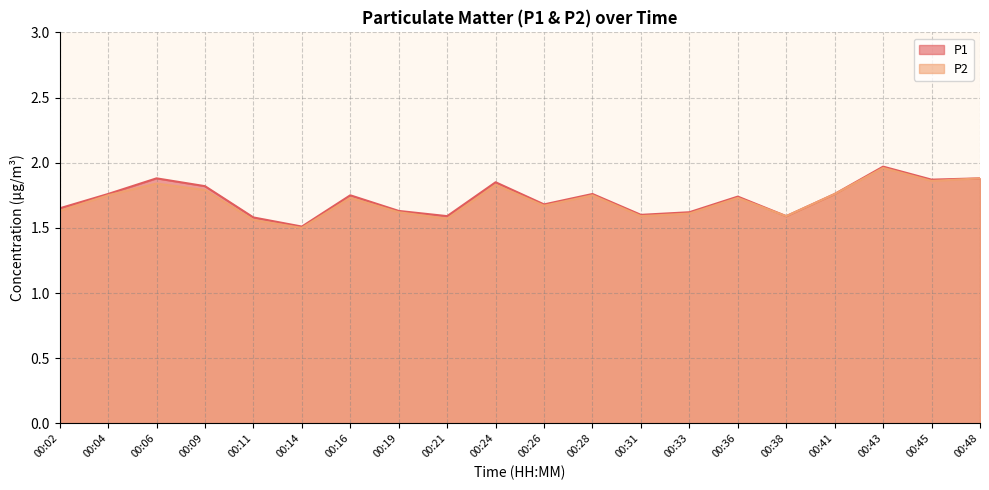

What is the difference between the P2 values at 00:31 and 00:36?

0.1